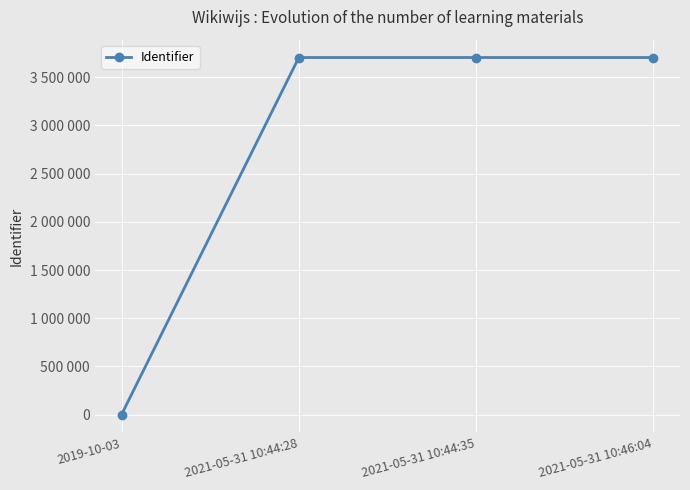

Is this an area chart (filled region under the line)?

No